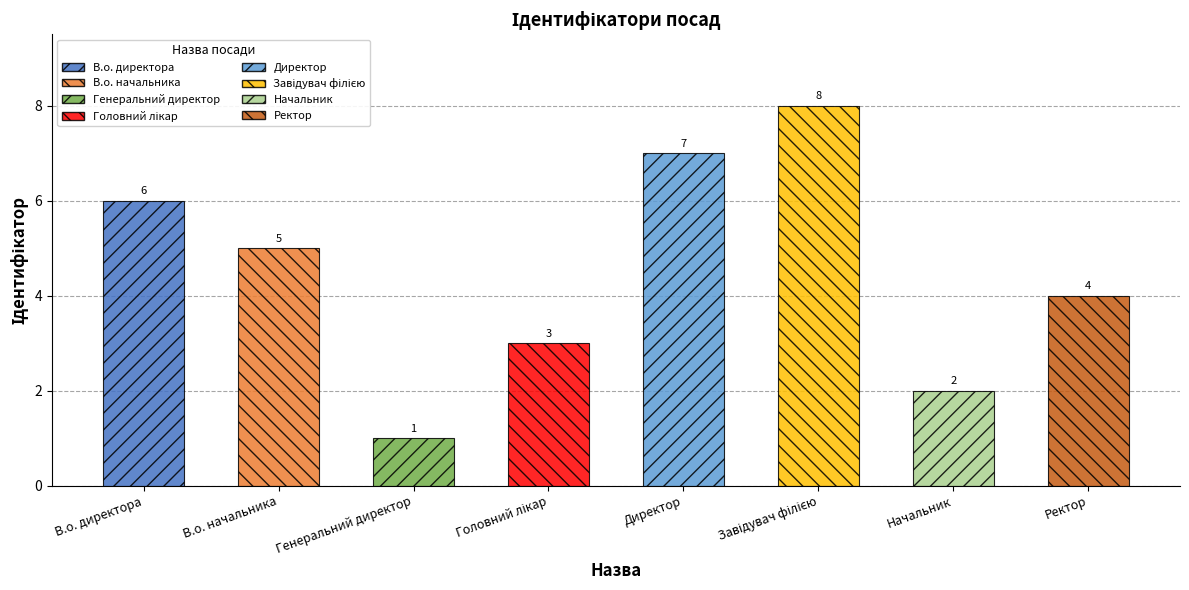

What is the sum of the values at Начальник and В.о. директора?

8